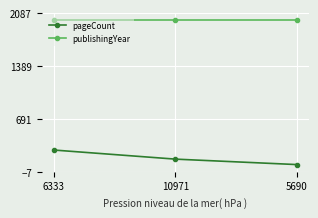

Rank the series by their maximum value, from highest to lowest.

publishingYear, pageCount